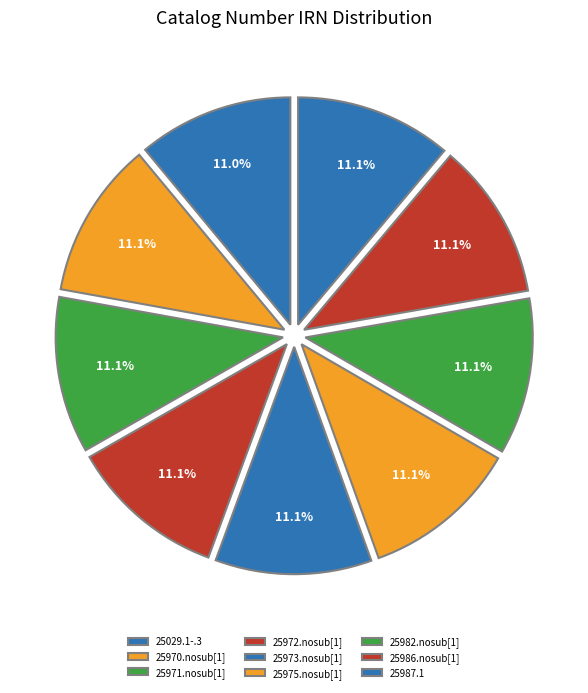

Which slice is the smallest?

25029.1-.3